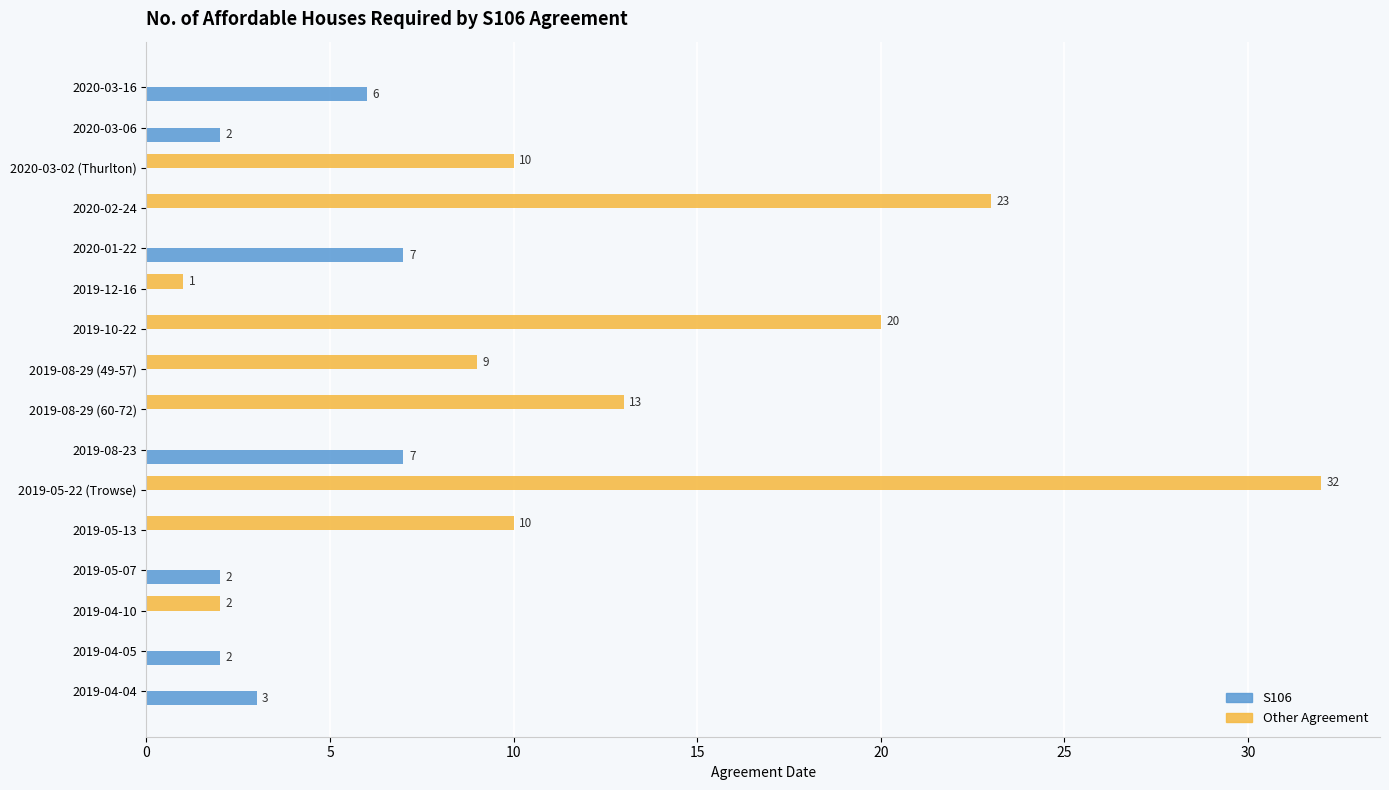

At which category is the sum across all series the highest?

2019-05-22 (Trowse)